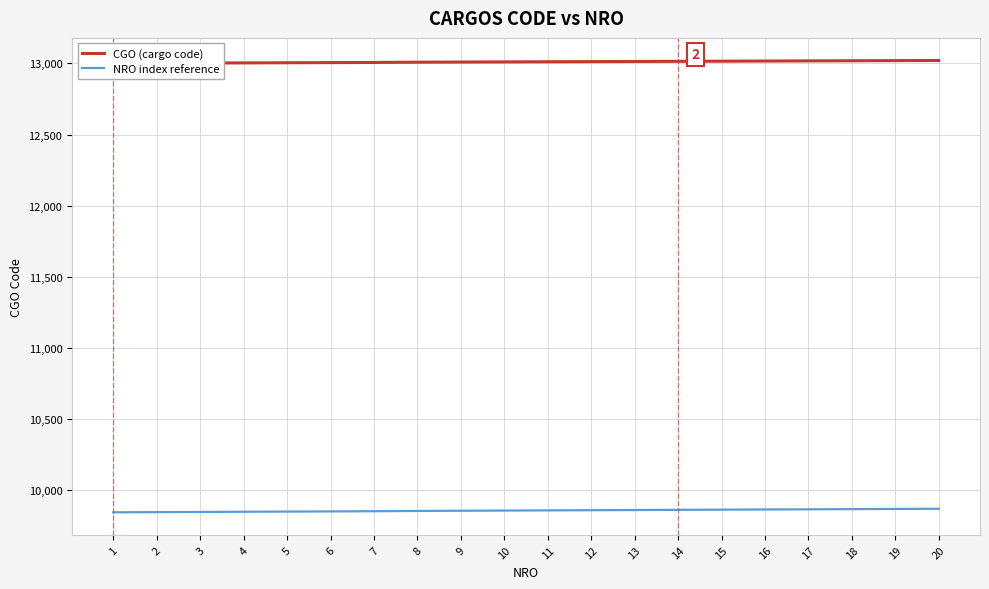

True or false: NRO index reference and CGO (cargo code) cross at least once.

False